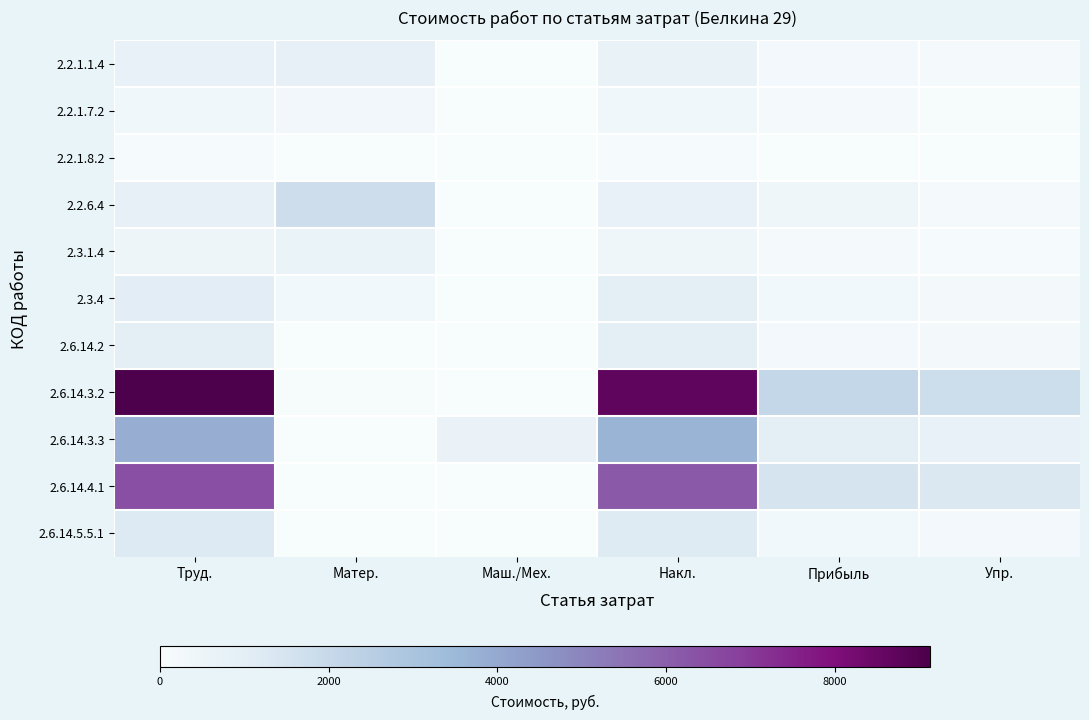

Reading right to left, list all the values displayed in this chart.

2.2.1.1.4: Упр.=142.7	Прибыль=248.5	Накл.=679.4	Маш./Мех.=0.0	Матер.=819.7	Труд.=713.6
2.2.1.7.2: Упр.=68.1	Прибыль=111.0	Накл.=324.3	Маш./Мех.=0.0	Матер.=319.2	Труд.=340.6
2.2.1.8.2: Упр.=18.9	Прибыль=23.5	Накл.=89.8	Маш./Мех.=0.0	Матер.=19.6	Труд.=94.4
2.2.6.4: Упр.=158.6	Прибыль=369.4	Накл.=754.9	Маш./Мех.=0.0	Матер.=1795.4	Труд.=792.9
2.3.1.4: Упр.=86.1	Прибыль=163.6	Накл.=409.9	Маш./Мех.=0.0	Матер.=623.8	Труд.=430.6
2.3.4: Упр.=205.3	Прибыль=259.6	Накл.=977.1	Маш./Мех.=0.0	Матер.=252.1	Труд.=1026.3
2.6.14.2: Упр.=193.6	Прибыль=219.7	Накл.=921.3	Маш./Мех.=0.0	Матер.=0.0	Труд.=967.8
2.6.14.3.2: Упр.=1825.5	Прибыль=2079.6	Накл.=8689.5	Маш./Мех.=0.0	Матер.=68.8	Труд.=9127.6
2.6.14.3.3: Упр.=768.0	Прибыль=940.8	Накл.=3655.8	Маш./Мех.=653.2	Матер.=0.0	Труд.=3840.1
2.6.14.4.1: Упр.=1290.1	Прибыль=1464.5	Накл.=6141.0	Маш./Мех.=0.0	Матер.=0.0	Труд.=6450.6
2.6.14.5.5.1: Упр.=243.9	Прибыль=276.8	Накл.=1160.9	Маш./Мех.=0.0	Матер.=0.0	Труд.=1219.4